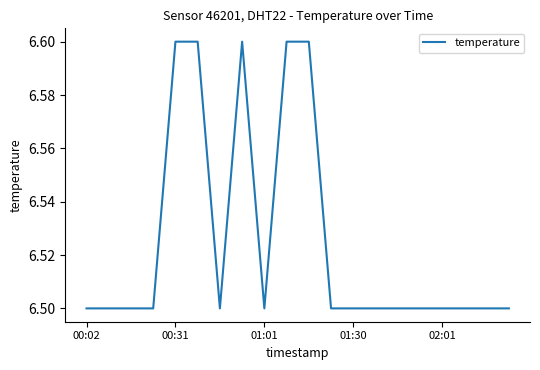

What is the maximum value shown in the chart?

6.6